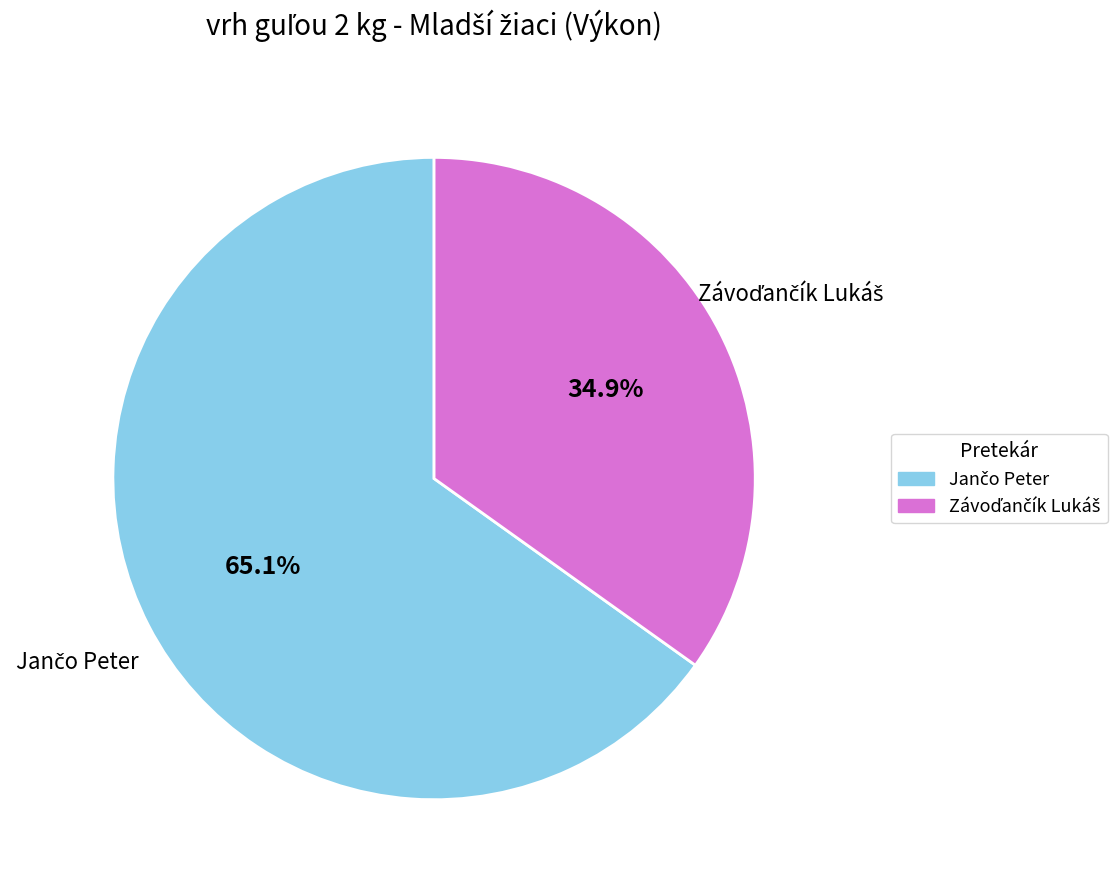

Does any single category account for the majority?

Yes